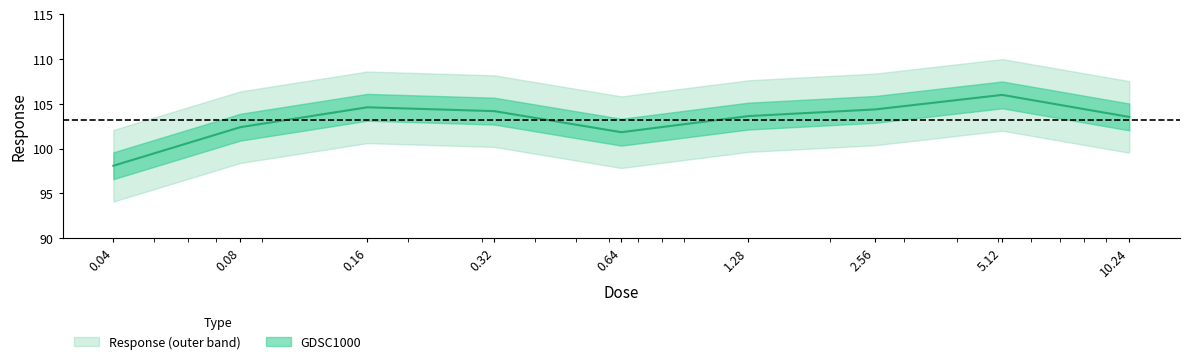

Is it true that the value at 10.24 is 63.2?

False